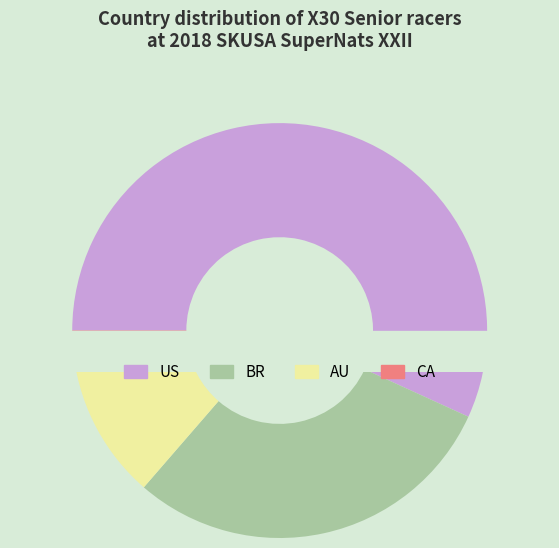

How many segments does this pie chart have?

4